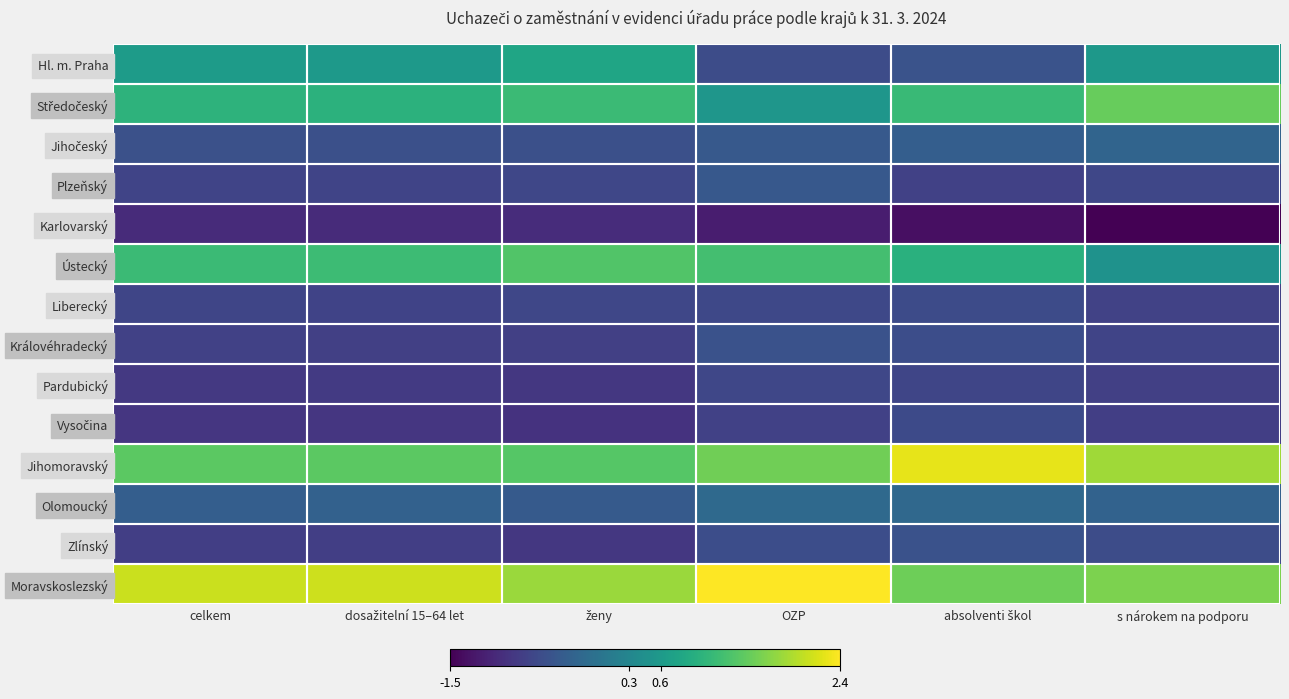

What is the minimum value shown in the chart?

-1.5